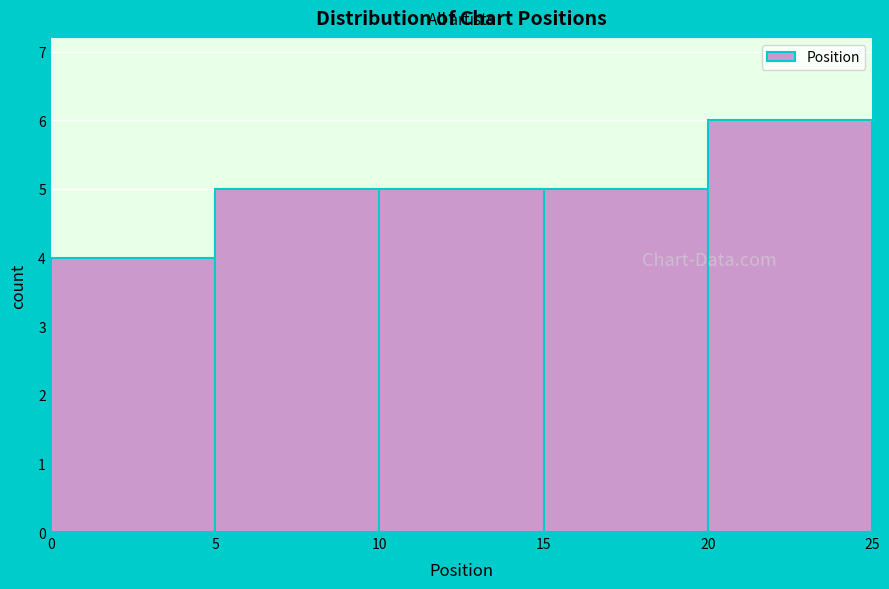

Reading left to right, transcribe this chart: for each bar, give the range it covers on the x-axis and its height. The values are not printed on the chart, so give them approximately, as read against the axis.

0 to 5: 4
5 to 10: 5
10 to 15: 5
15 to 20: 5
20 to 25: 6